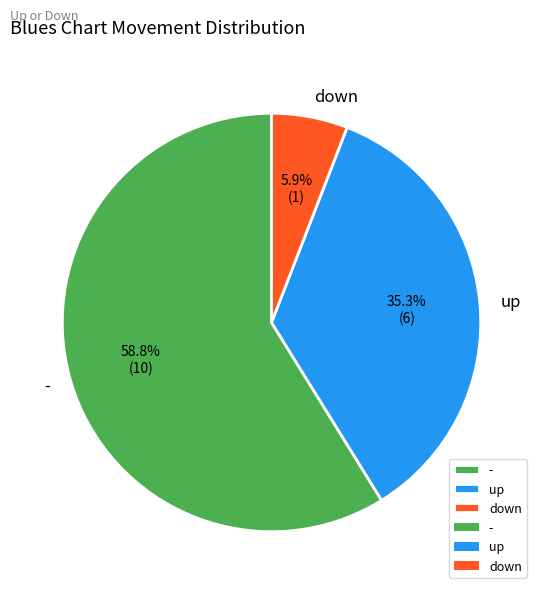

Is there any slice that represents more than half of the pie?

Yes